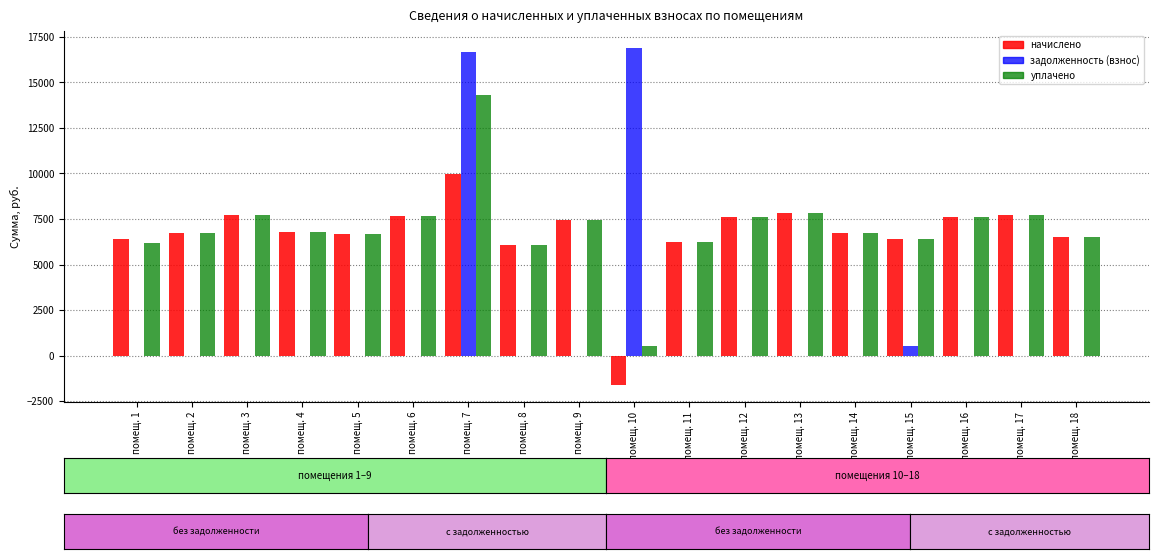

Are the bars horizontal?

No